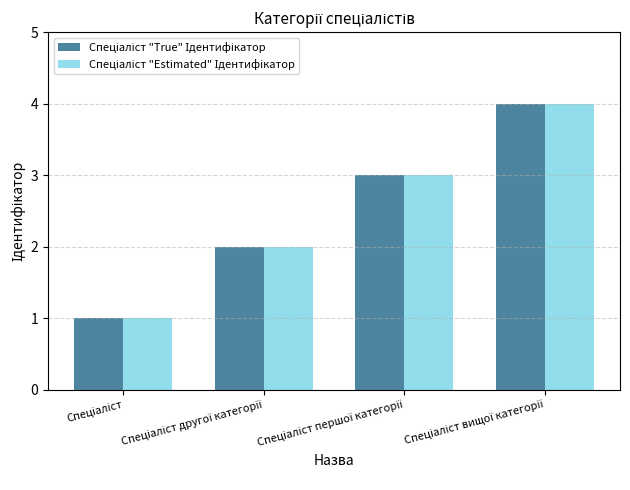

Are the bars horizontal?

No